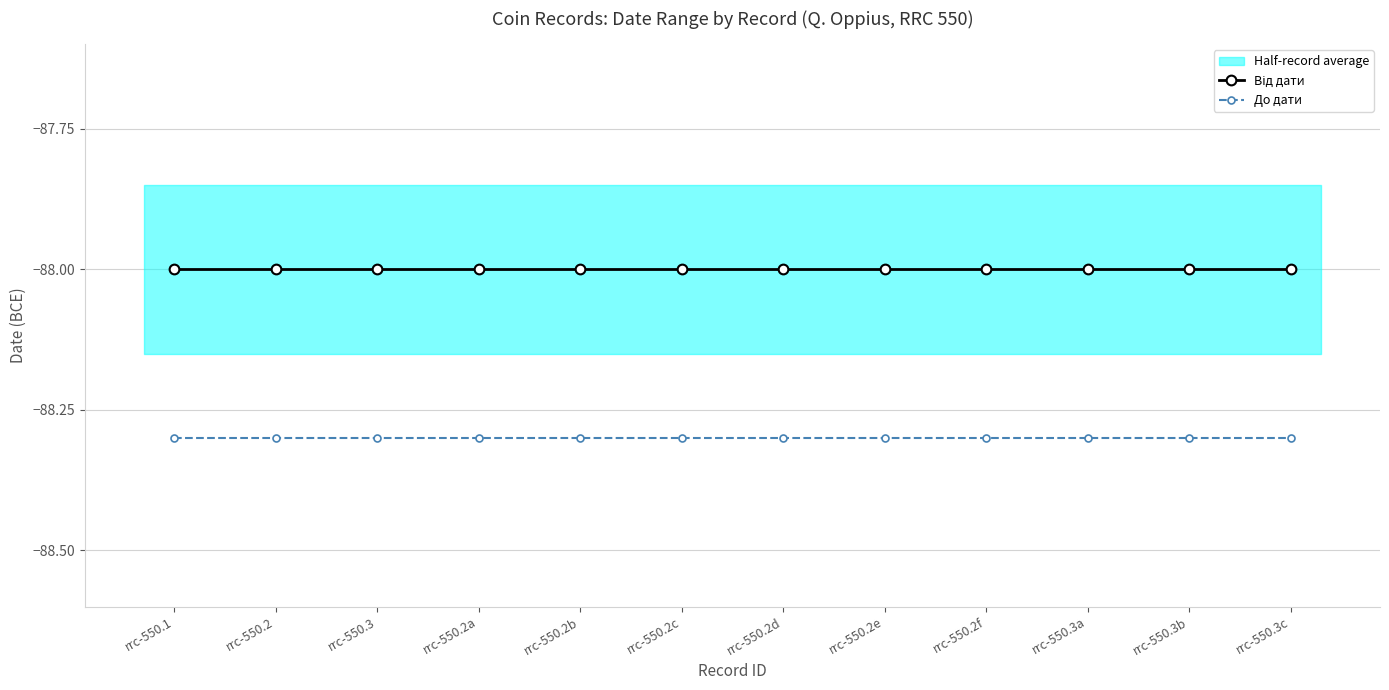

List the series in order of their peak value, lowest first.

До дати, Від дати